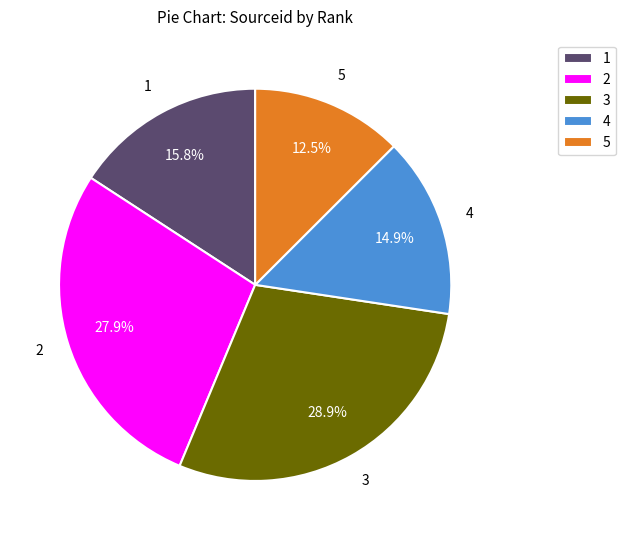

Which category has the smallest portion of the pie?

5